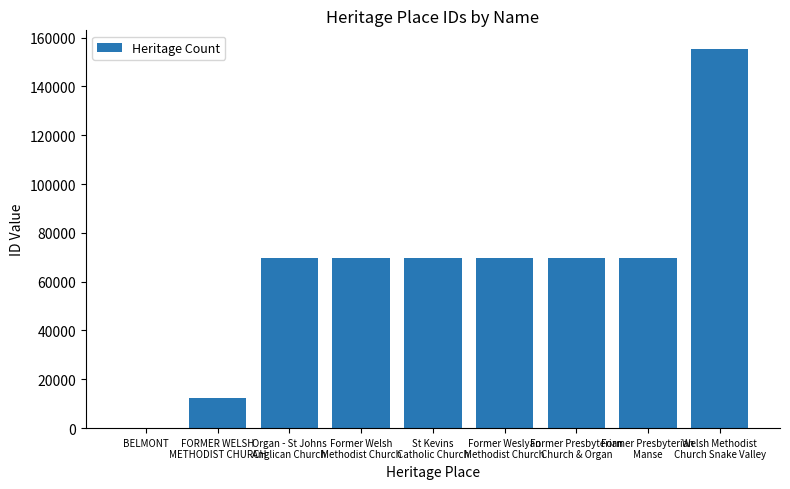

The value at Former Presbyterian
Manse is 109571. True or false?

False